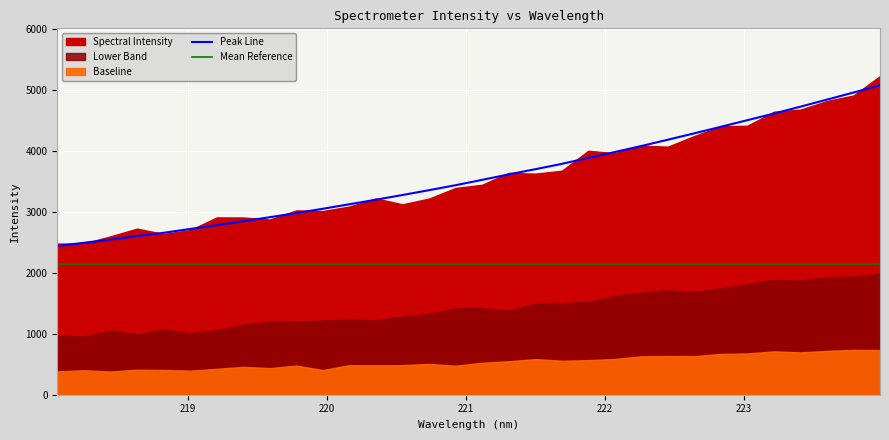

How many values exceed 3524?

16